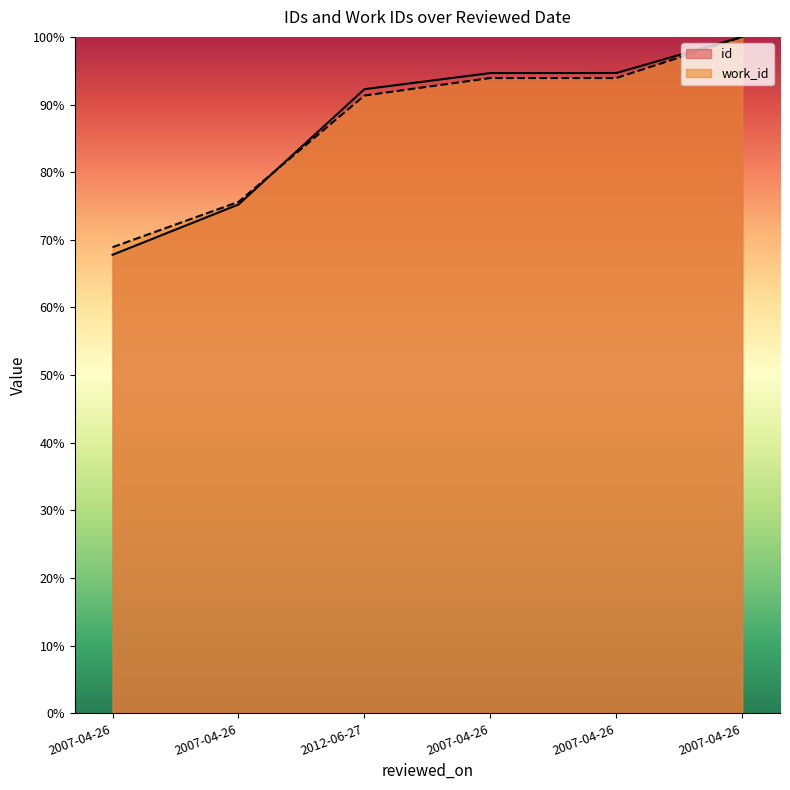

Reading left to right, transcribe all the data shown in this chart.

id: 67.8	75.2	92.3	94.7	94.7	100.0
work_id: 68.9	75.6	91.3	93.9	93.9	100.0